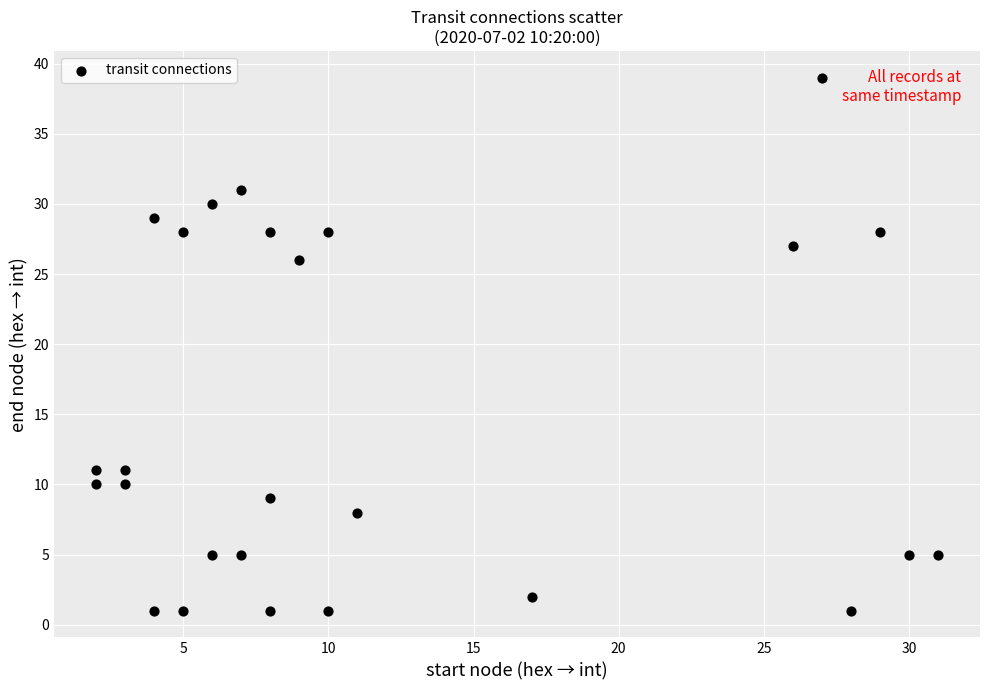

What is the range of Y values (max minus min)?

38